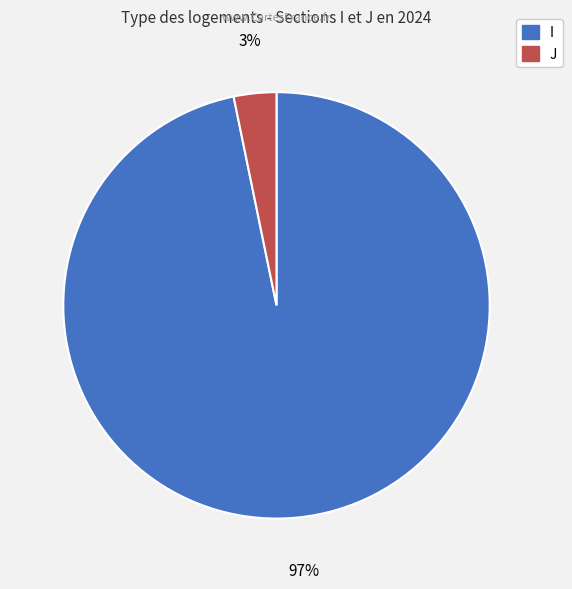

How many segments does this pie chart have?

2